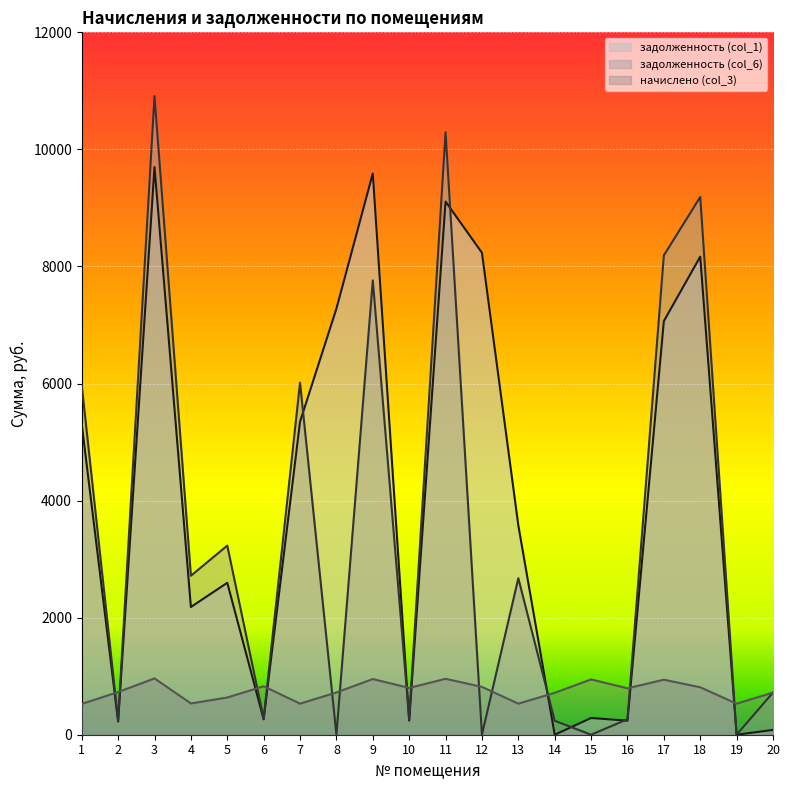

Where is задолженность (col_1) nearest to the value 4849?

1